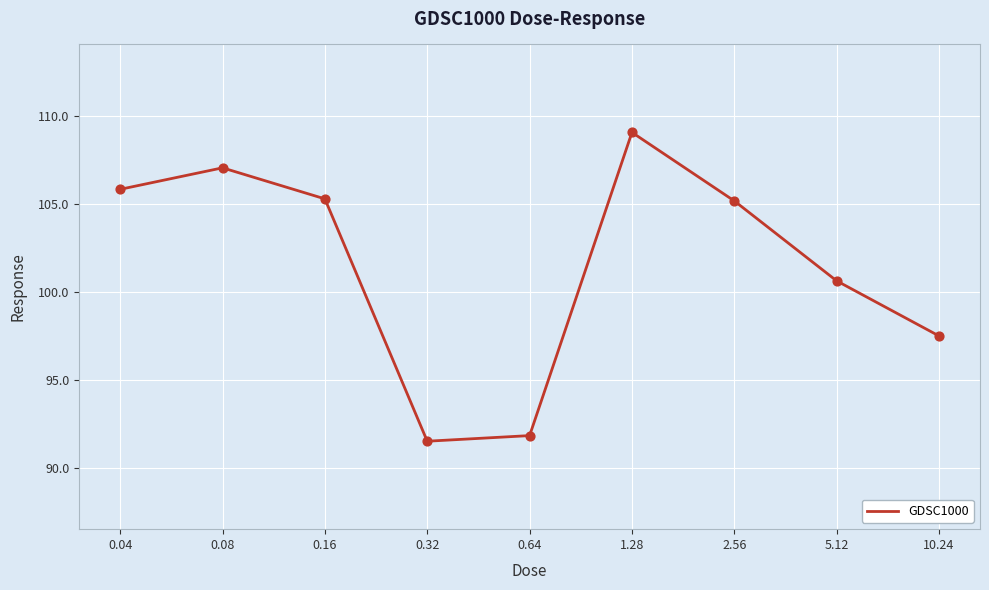

Between 0.32 and 5.12, which is larger?

5.12